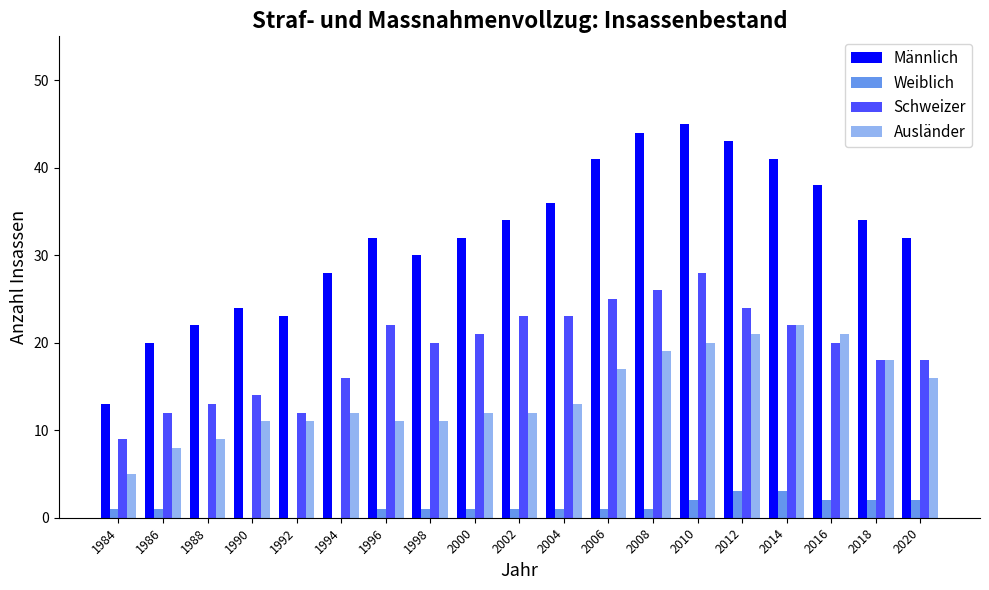

Reading left to right, list all the values displayed in this chart.

Männlich: 13	20	22	24	23	28	32	30	32	34	36	41	44	45	43	41	38	34	32
Weiblich: 1	1	0	0	0	0	1	1	1	1	1	1	1	2	3	3	2	2	2
Schweizer: 9	12	13	14	12	16	22	20	21	23	23	25	26	28	24	22	20	18	18
Ausländer: 5	8	9	11	11	12	11	11	12	12	13	17	19	20	21	22	21	18	16